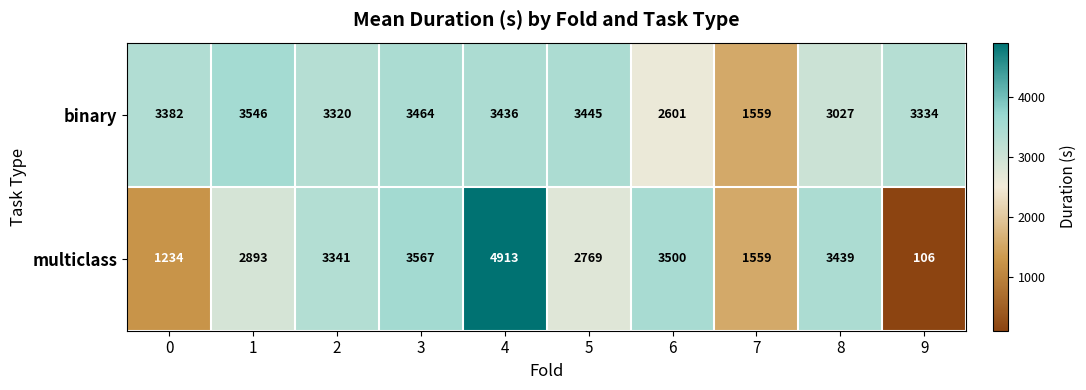

What is the sum of the multiclass values at 7 and 6?

5059